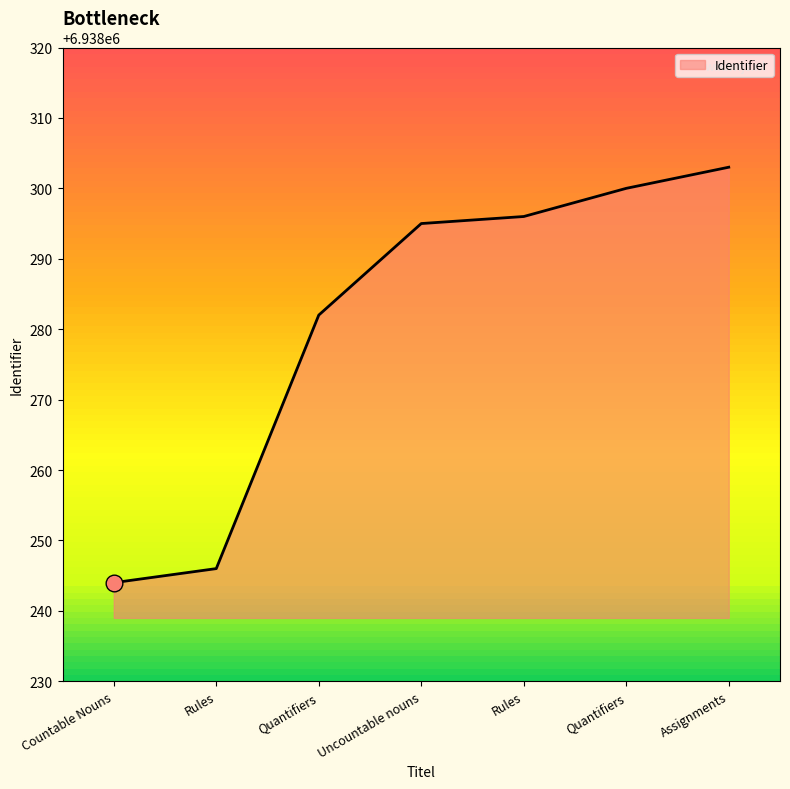

Does the chart have visible grid lines?

No